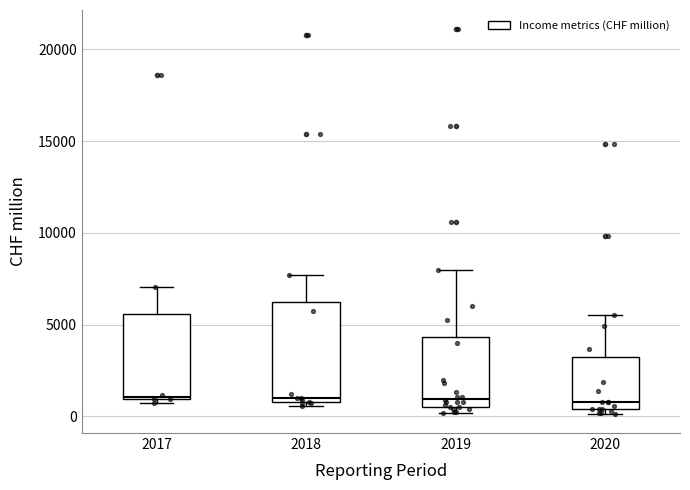

Reading left to right, transcribe this box plot: for each box, give where its median line is, the range the box spans, and where its two whiskers end, as read against the y-axis. The values are not printed on the chart, so give them approximately, as read against the axis.

2017: median 1000, box 1000 to 5500, whiskers 500 to 7000
2018: median 1000 (just above the box's lower edge), box 1000 to 6000, whiskers 500 to 7500
2019: median 1000, box 500 to 4500, whiskers 0 to 8000
2020: median 1000, box 500 to 3000, whiskers 0 to 5500